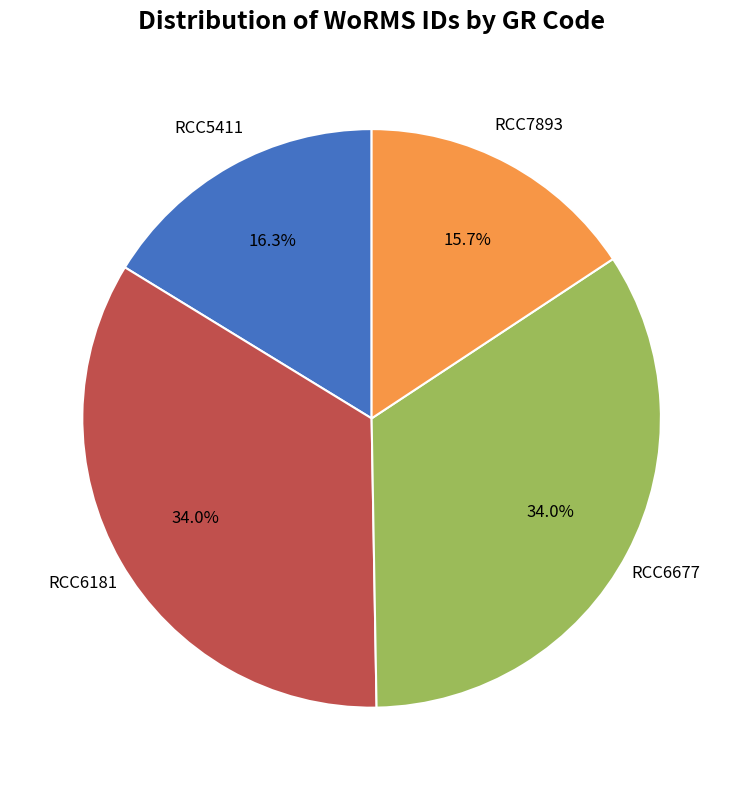

How many segments does this pie chart have?

4